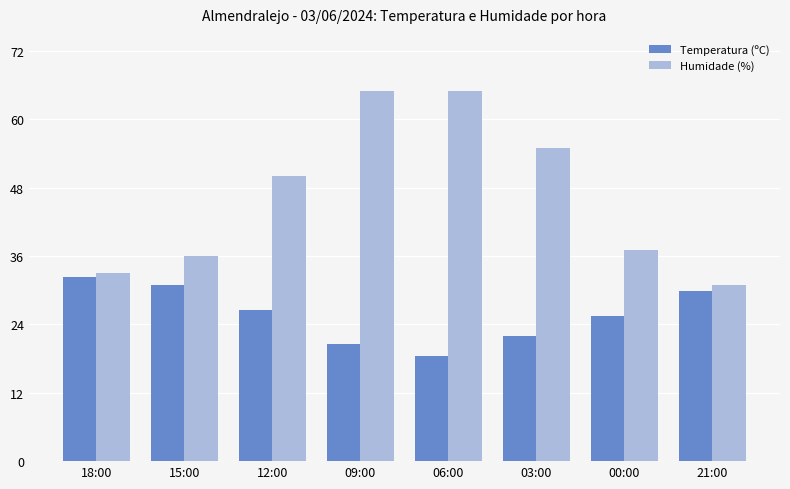

What is the value of the Humidade (%) bar at the 6th from the left?

55.0